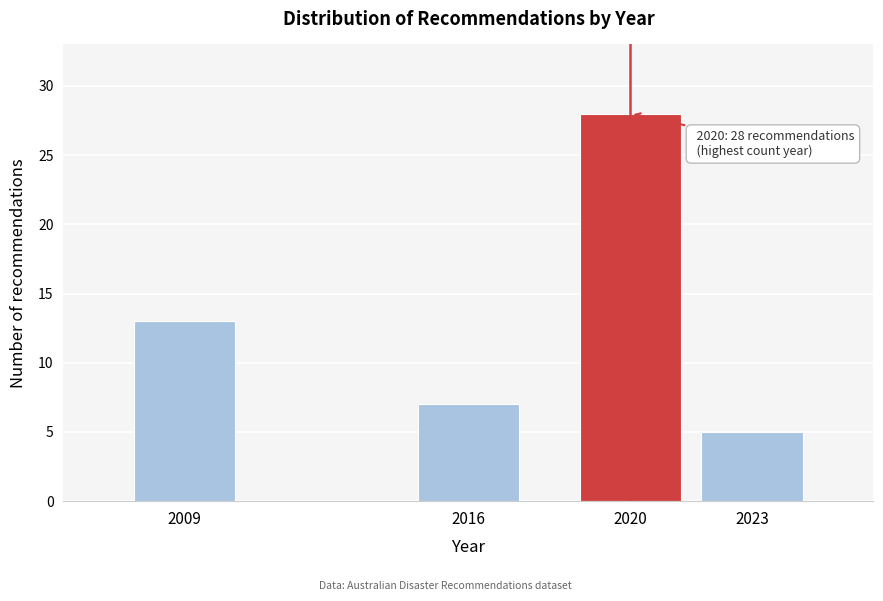

Reading left to right, list all the values displayed in this chart.

13	7	28	5